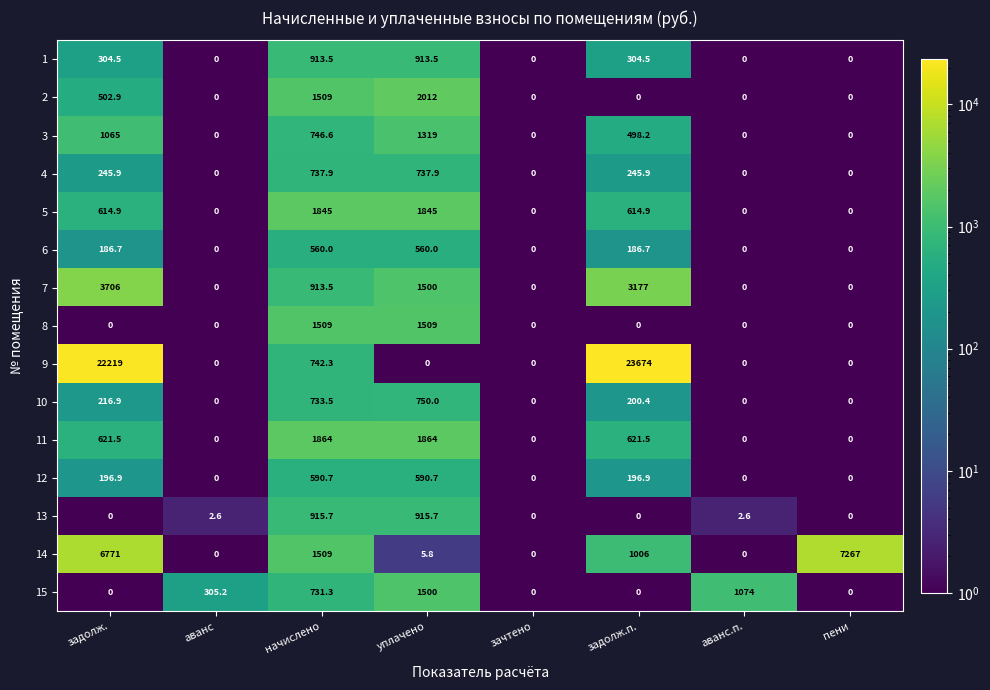

What is the difference between the maximum and minimum values in the 9 series?

23674.0